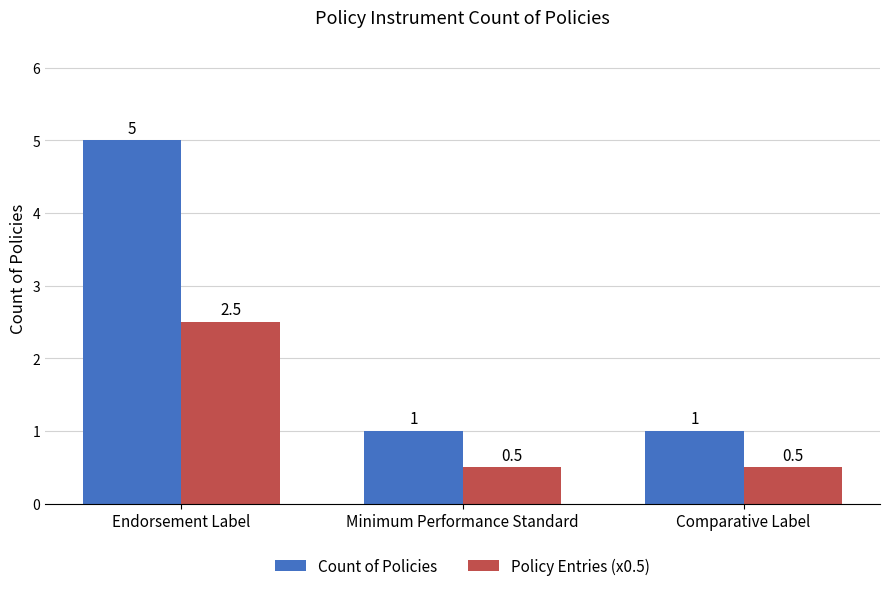

Which series has the largest range (max minus min)?

Count of Policies